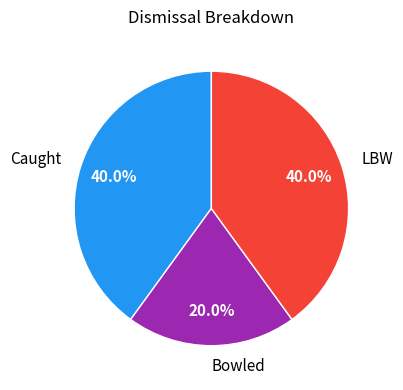

Which category has the smallest portion of the pie?

Bowled